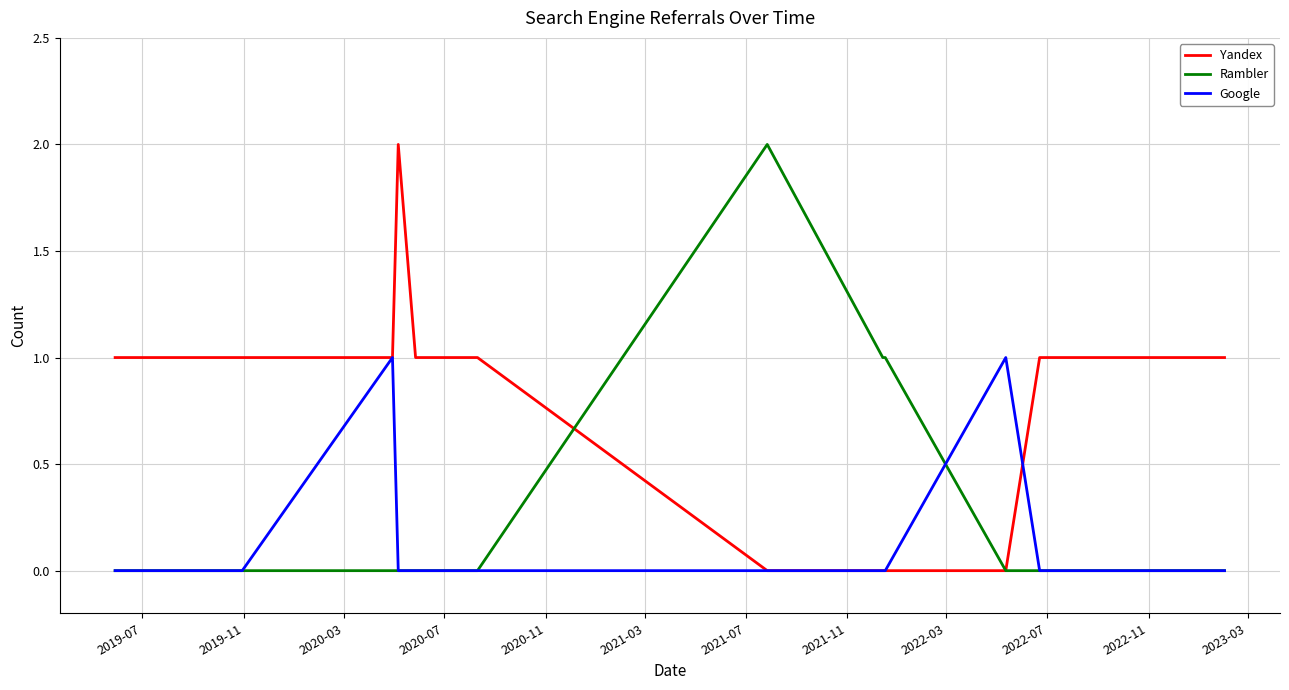

Reading right to left, extract all data points from this chart.

Yandex: 1	1	1	0	0	0	0	1	1	1	2	1	1	1	1
Rambler: 0	0	0	0	1	1	2	0	0	0	0	0	0	0	0
Google: 0	0	0	1	0	0	0	0	0	0	0	1	0	0	0